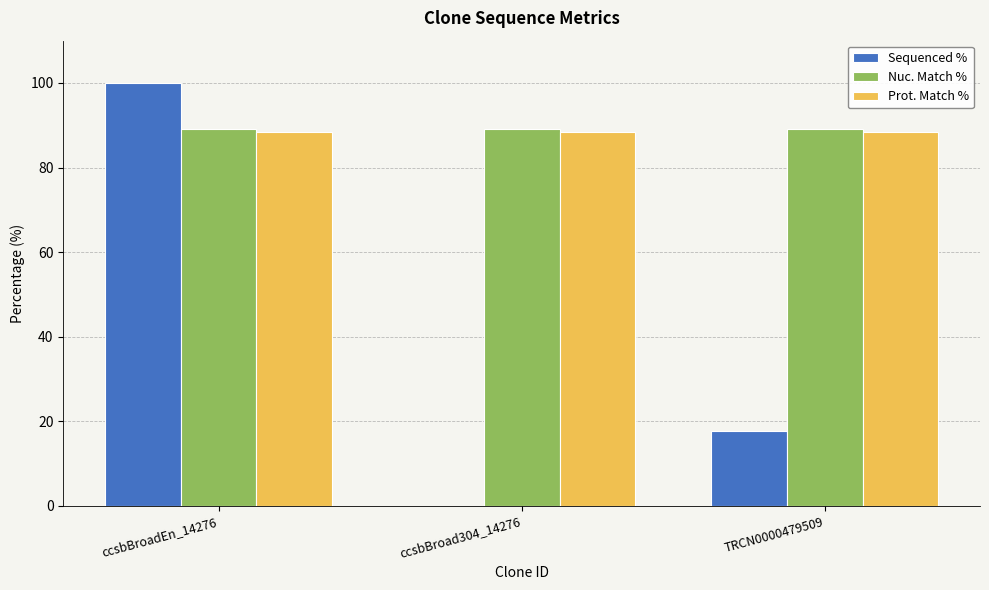

What is the average value of the Nuc. Match % series?

89.0